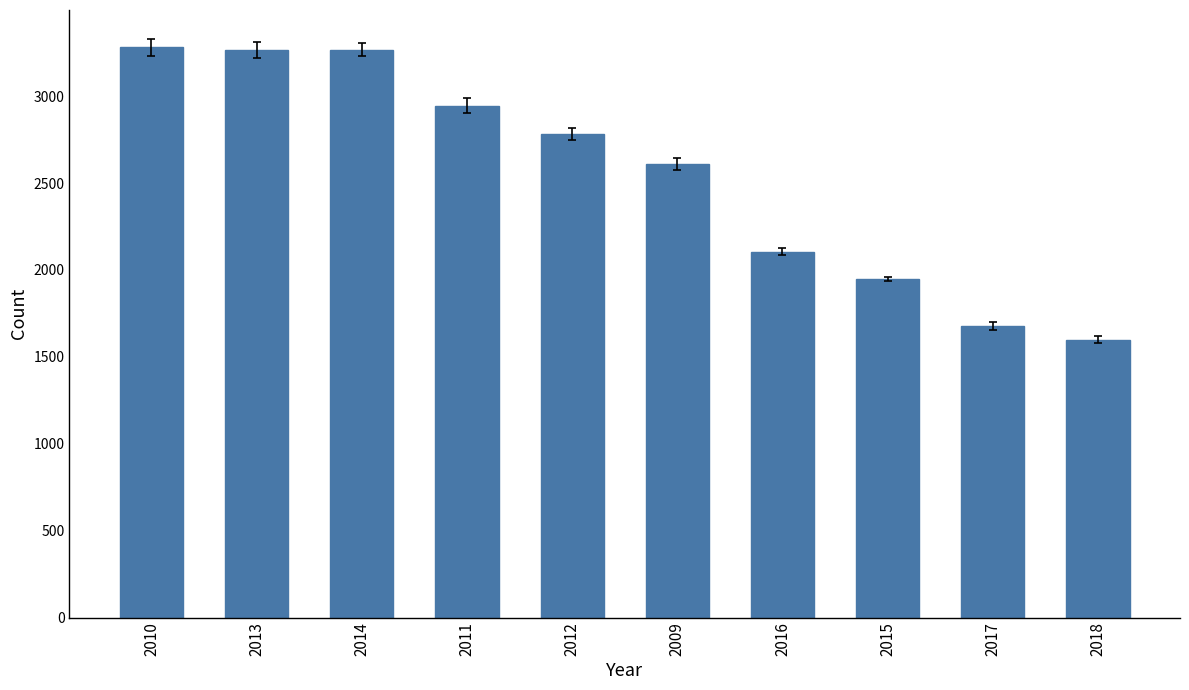

What is the sum of all values?

25480